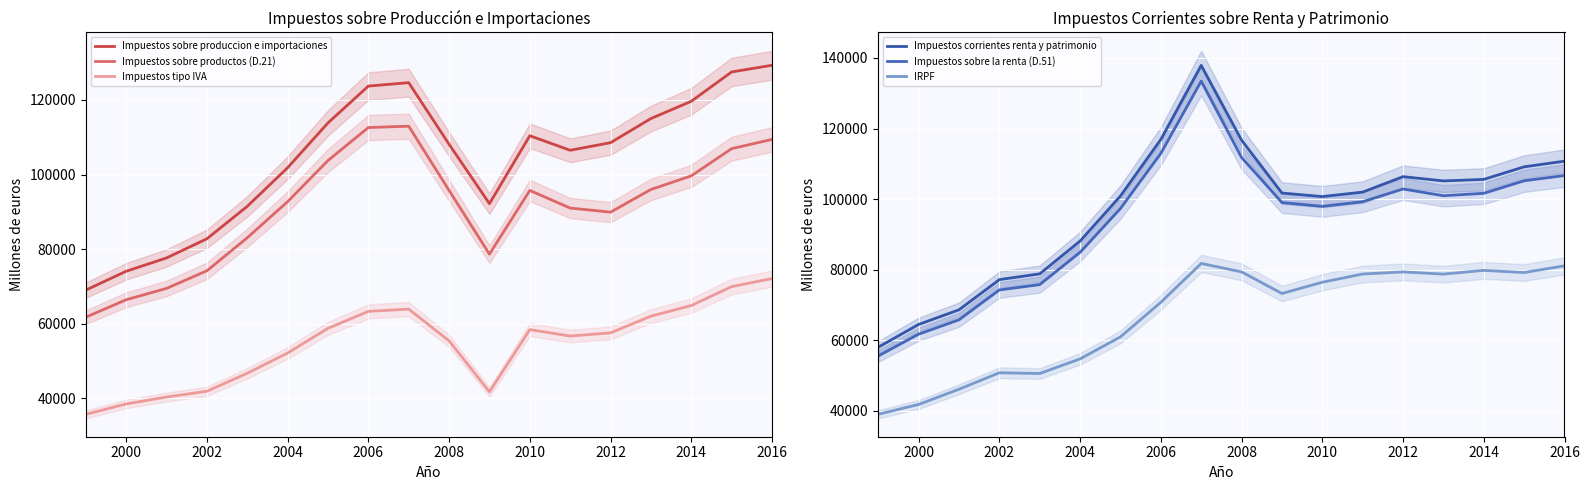

True or false: Impuestos corrientes renta y patrimonio and IRPF intersect in this chart.

False